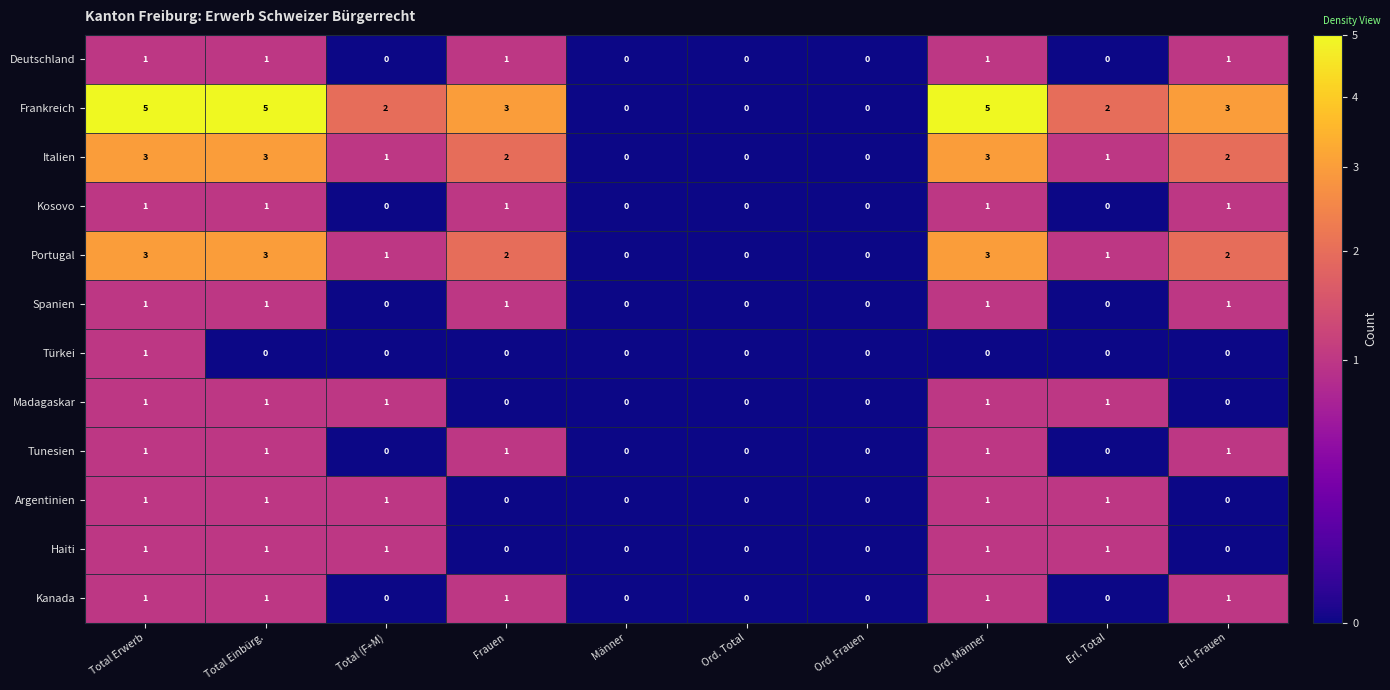

What is the spread (max minus min) of values at Erl. Total?

2